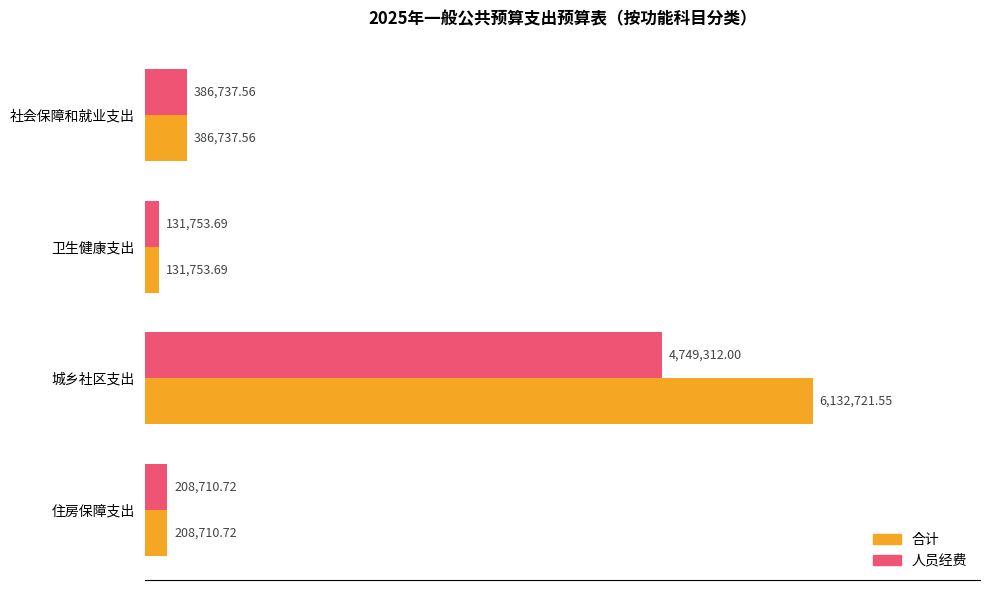

How many categories are shown in the chart?

4